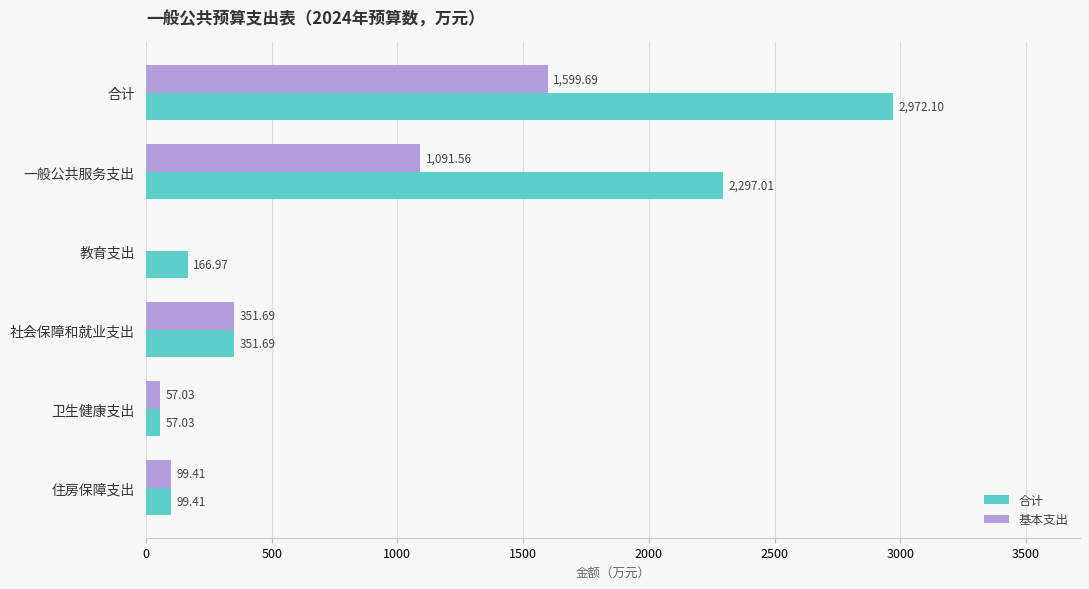

What is the sum of all 合计 values?

5944.2